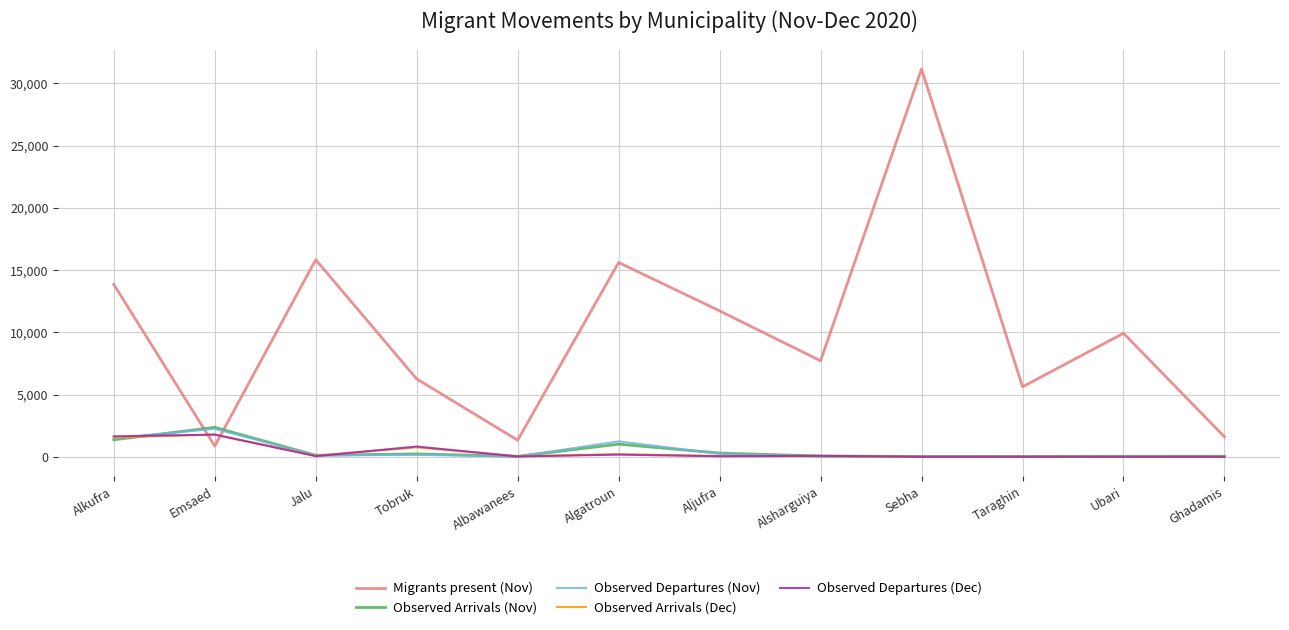

Is this an area chart (filled region under the line)?

No